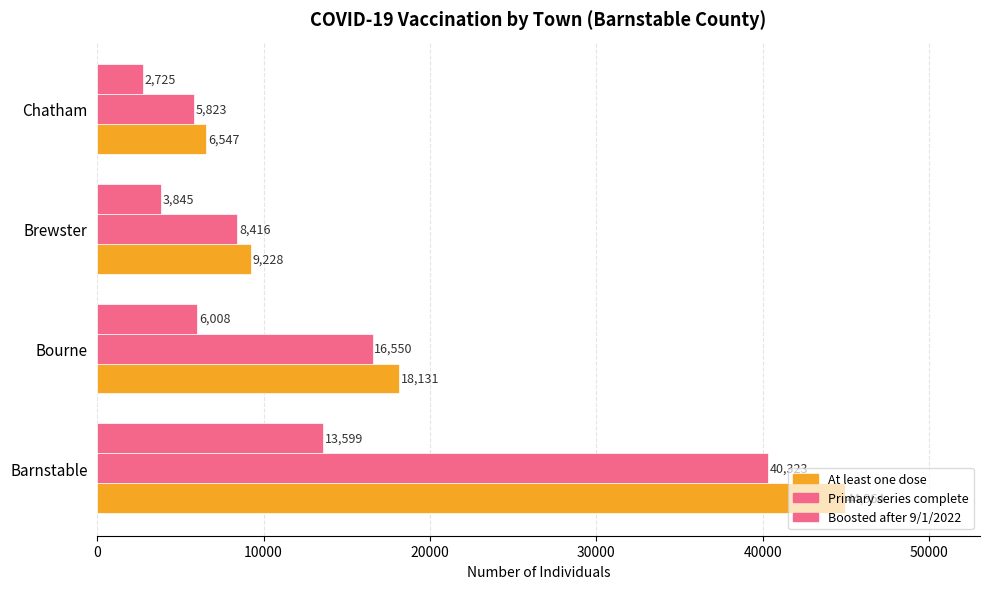

How many series are shown in this chart?

3